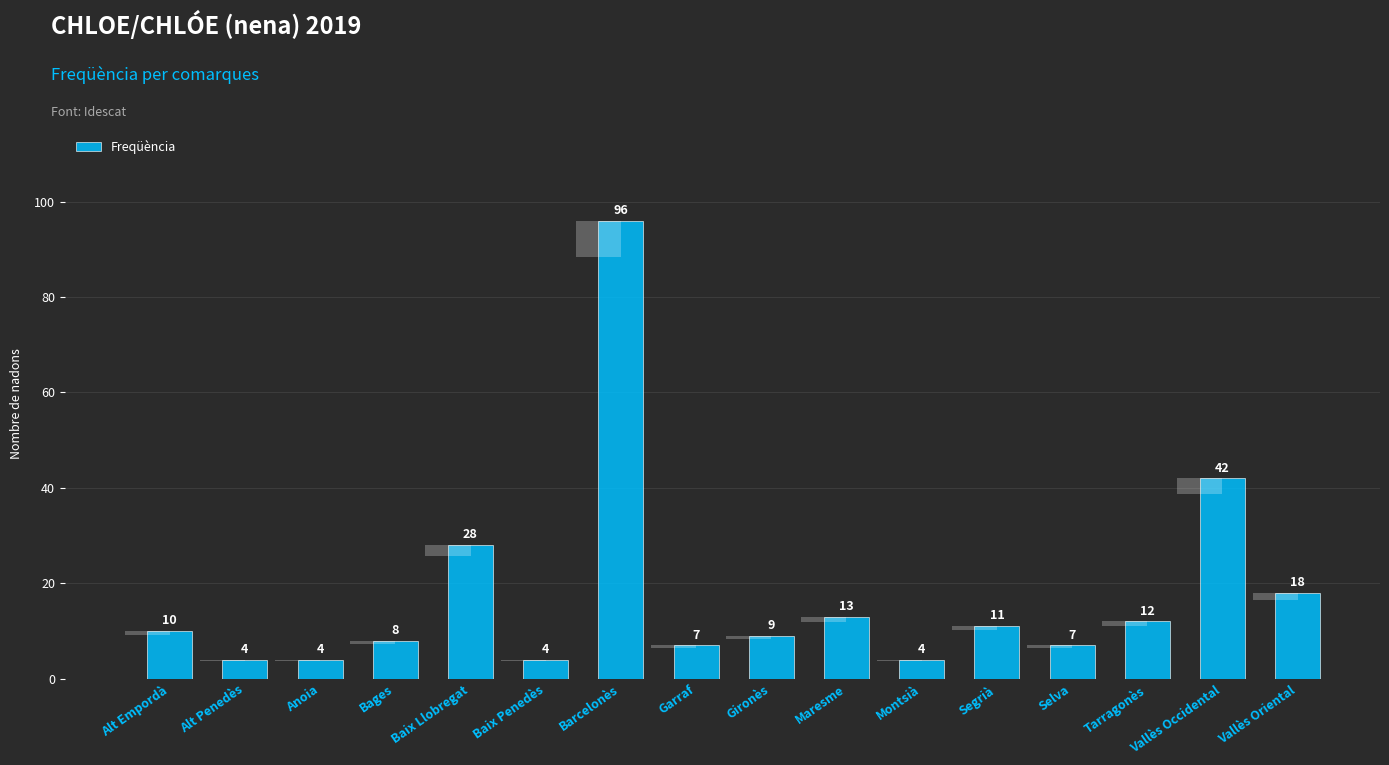

How many bars are there in total?

16